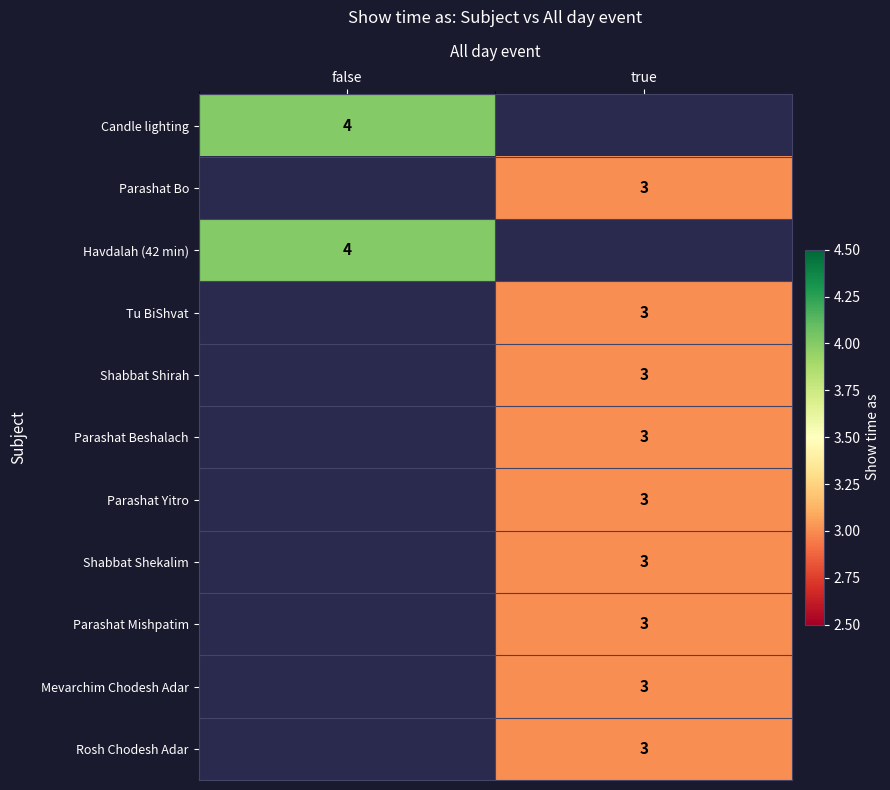

At which category is the sum across all series the highest?

true